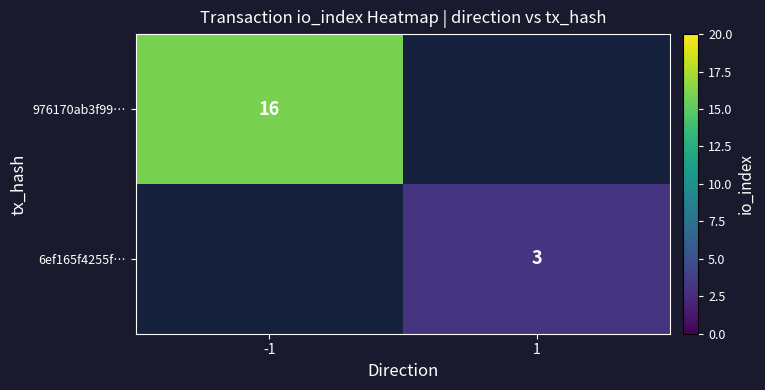

Is it true that 976170ab3f99… equals 16 at -1?

True